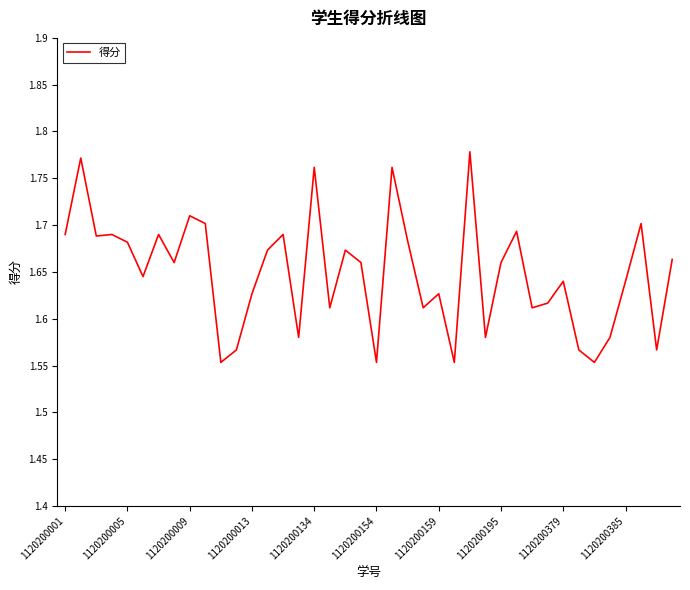

Does the chart display data point markers on the line(s)?

No